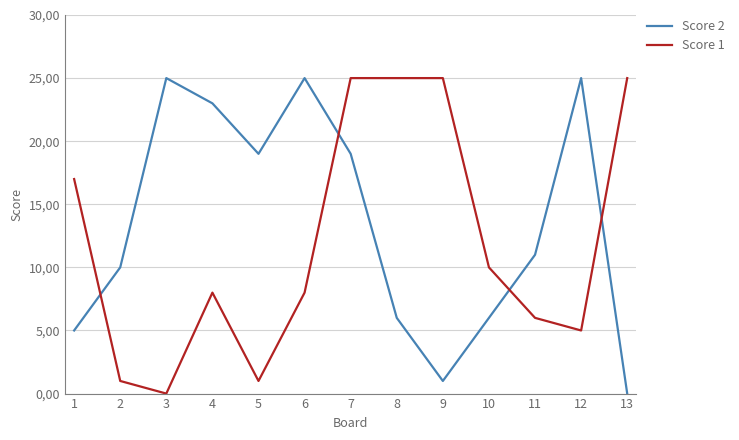

What are all the series names shown in the legend?

Score 2, Score 1